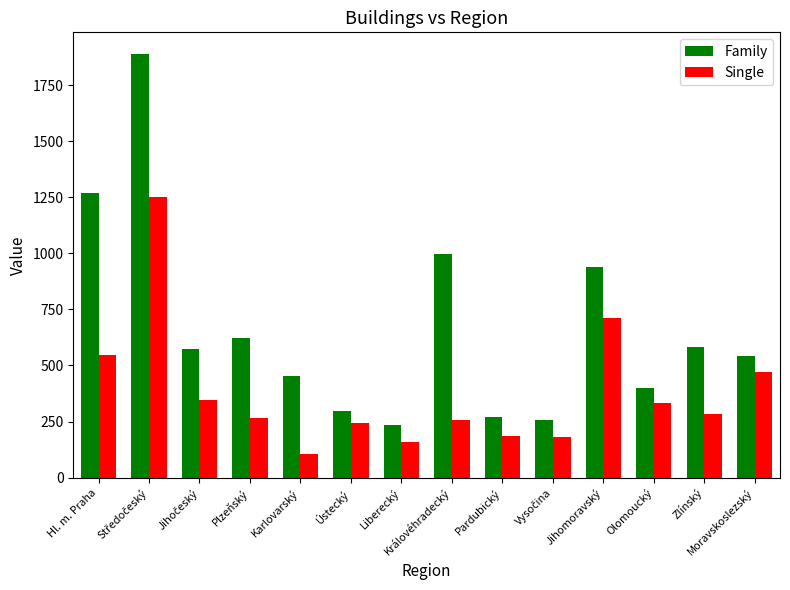

Read the Single value at Zlínský, to the nearest 10.

280